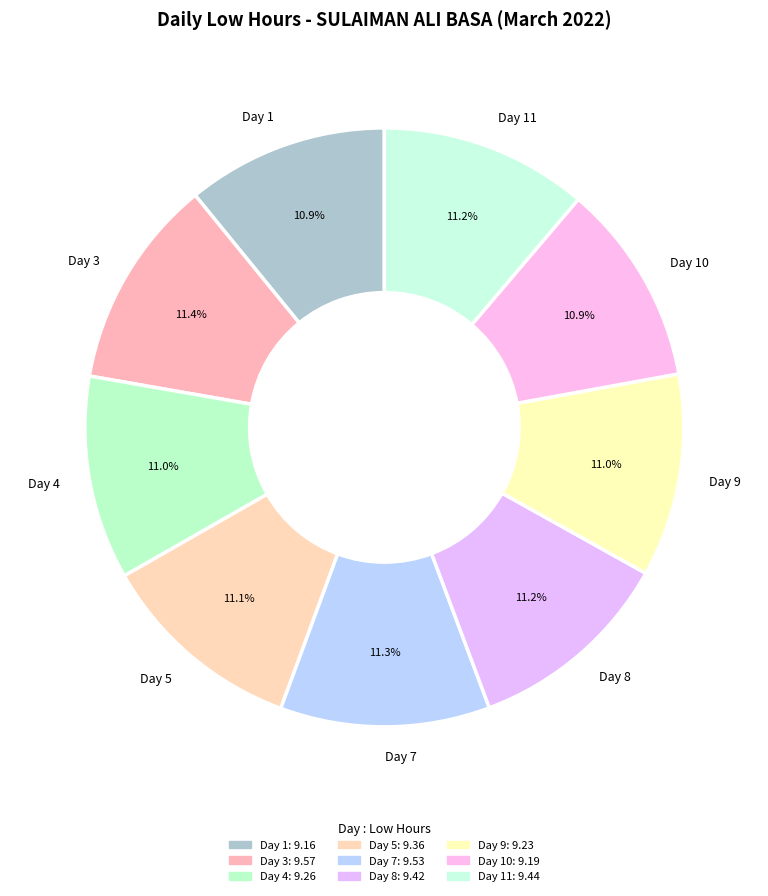

How much of the chart is everything except Day 8?

88.8%